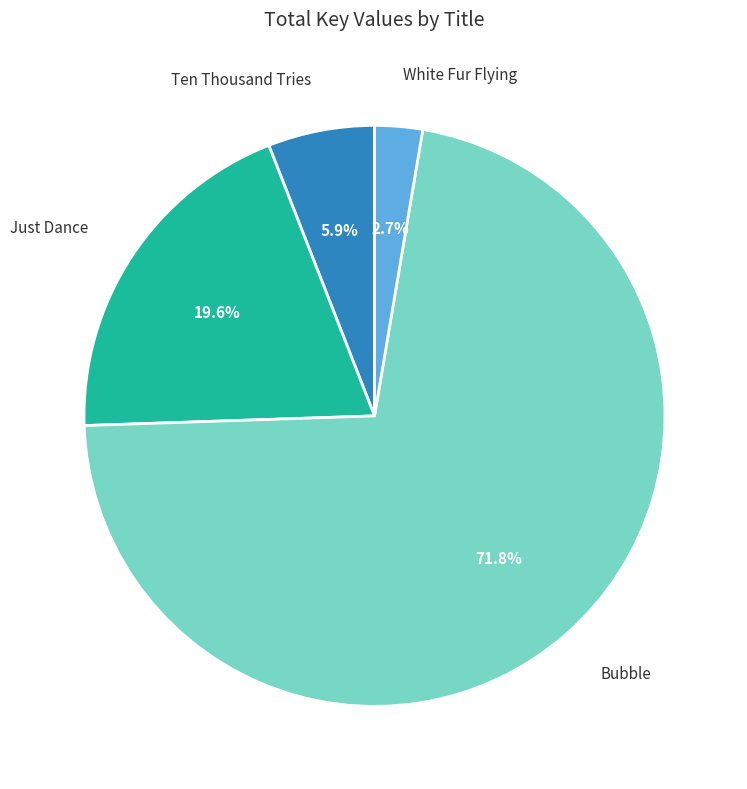

Is there any slice that represents more than half of the pie?

Yes